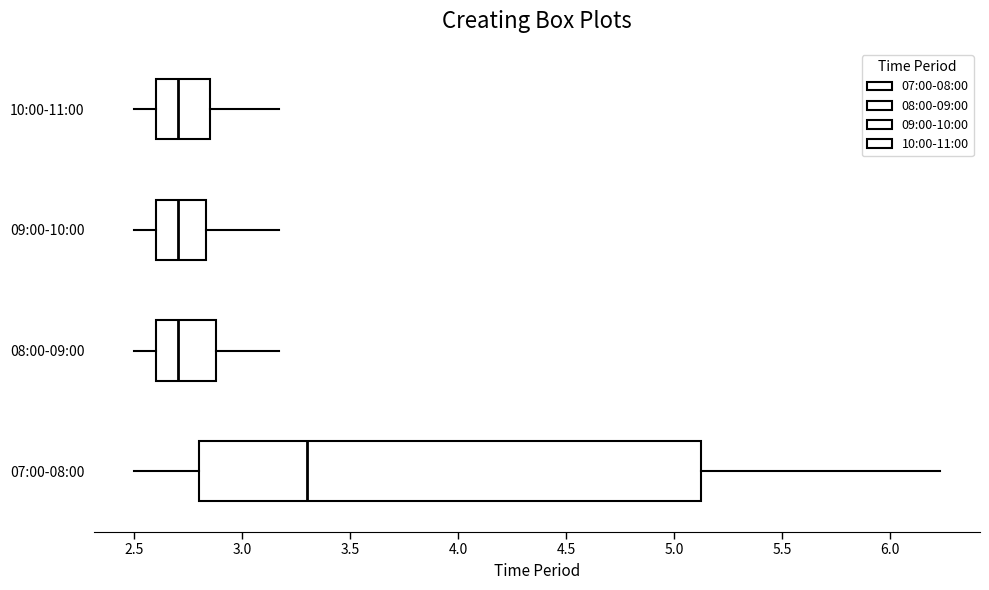

Which box has the furthest to the right median line?

07:00-08:00